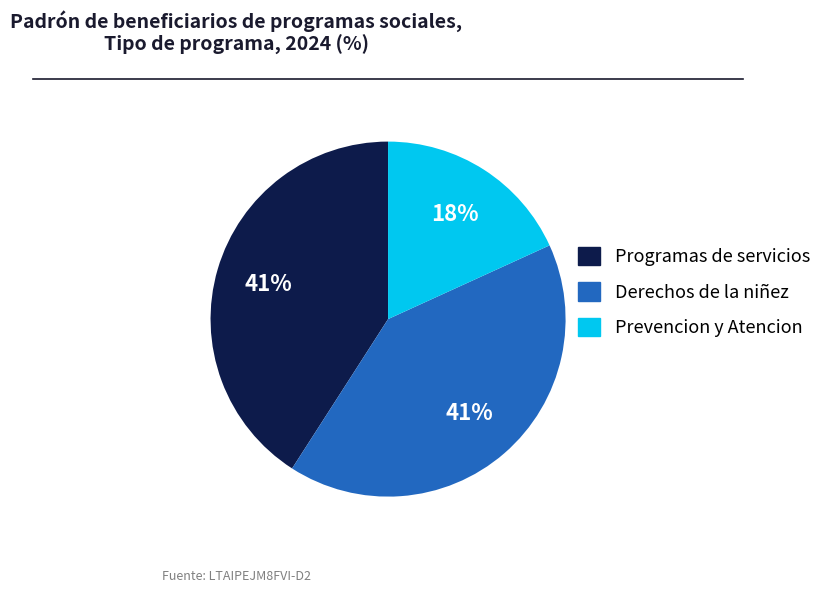

Combined, do Derechos de la niñez and Programas de servicios account for over 50%?

Yes